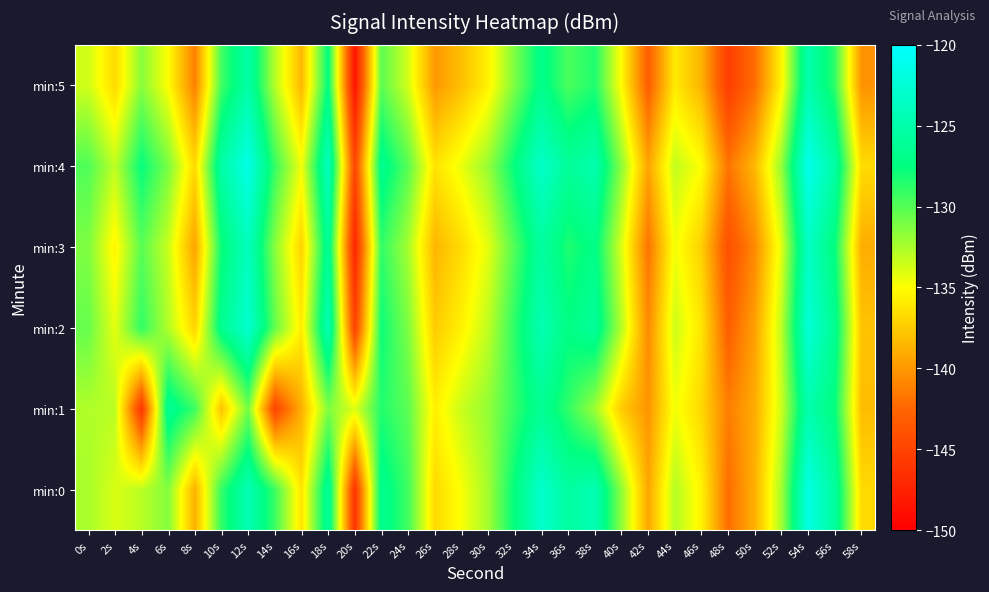

Which series changed the most between 16s and 58s?

min:4